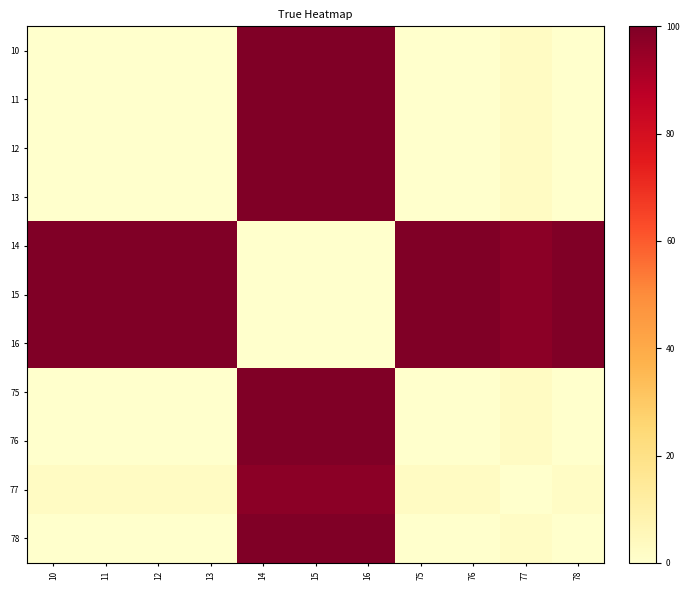

Rank the series at 10 from lowest to highest value.

10, 11, 12, 75, 13, 76, 78, 77, 14, 15, 16